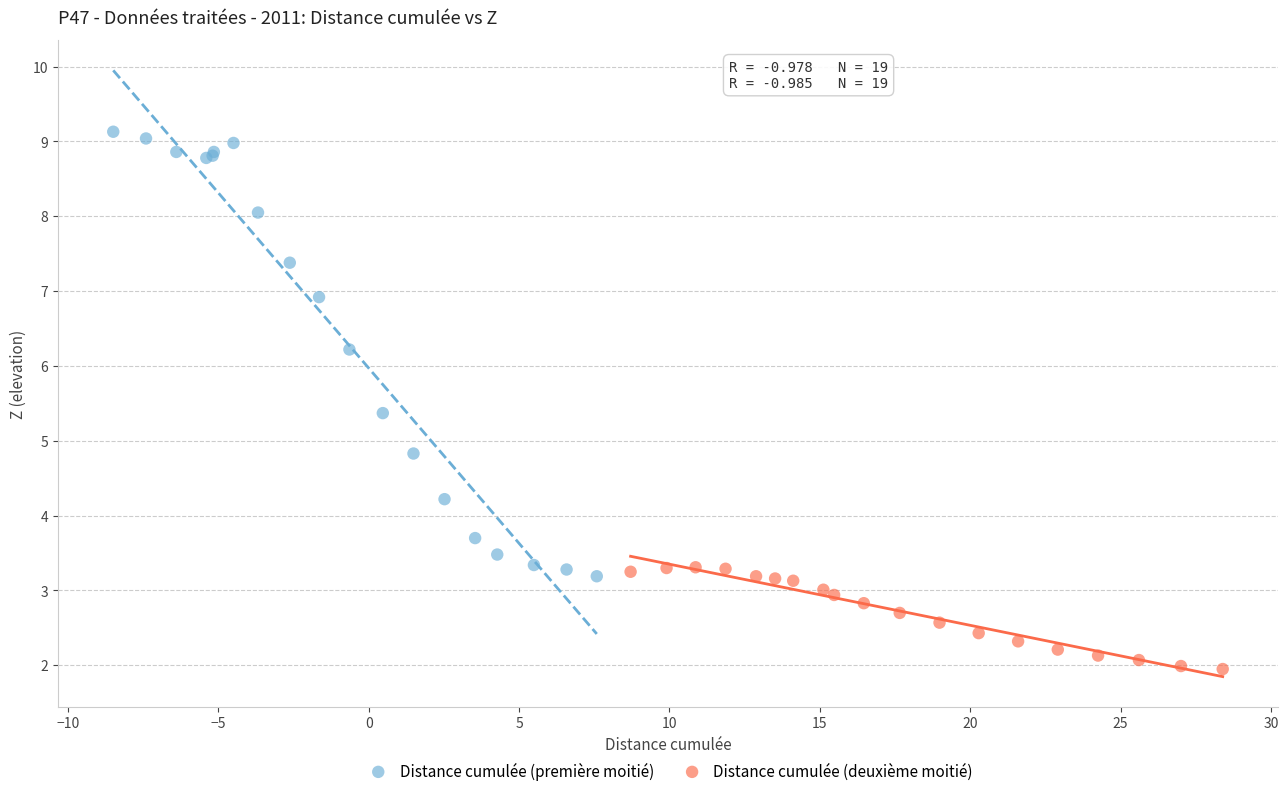

Which series reaches the maximum Y coordinate?

Distance cumulée (première moitié)